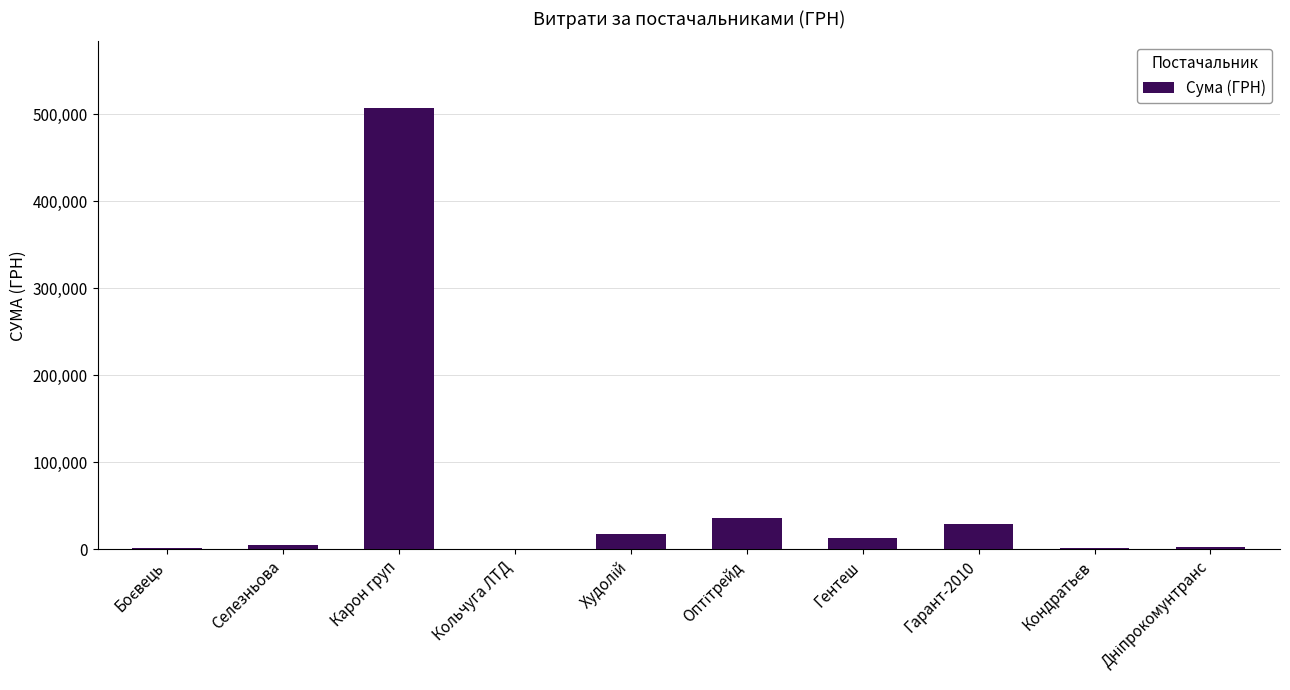

Which category has the highest value across all series?

Карон груп